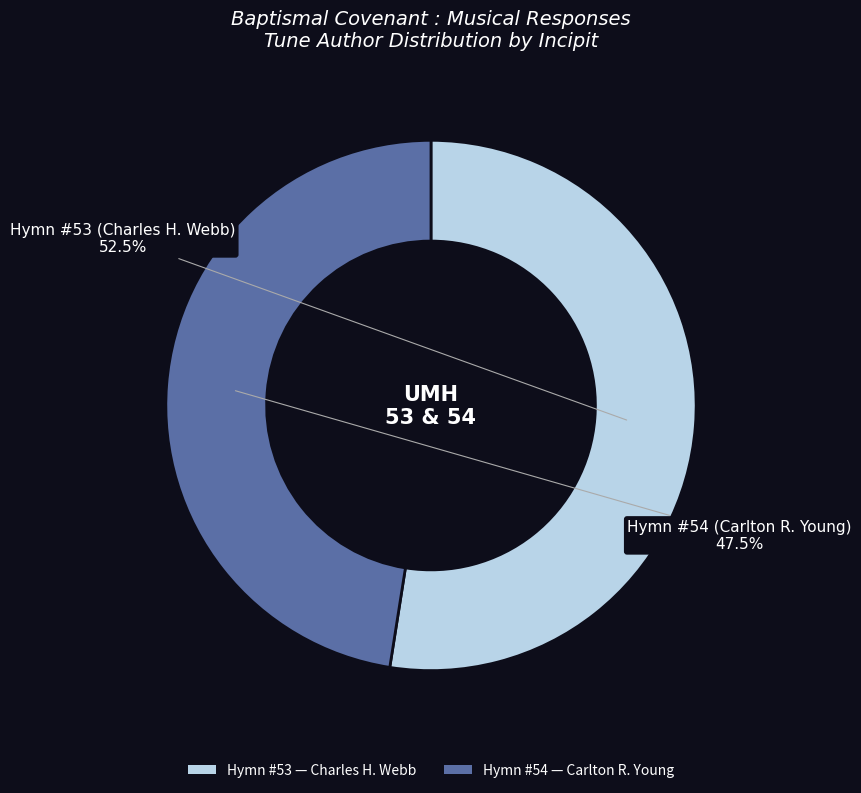

Is there a majority slice in this chart?

Yes